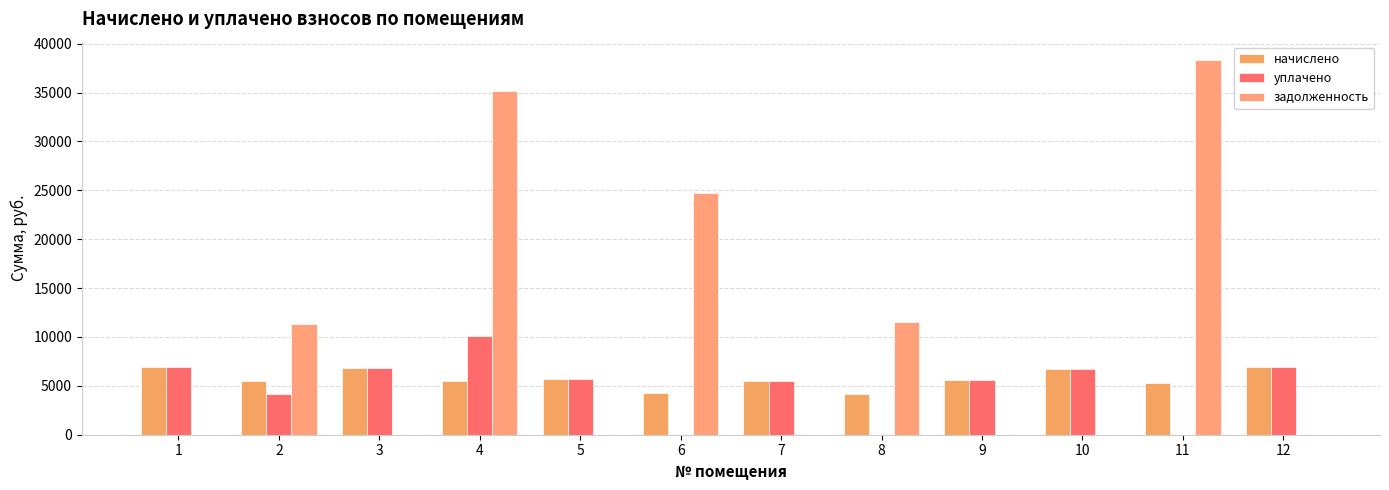

At which category is the sum across all series the highest?

4